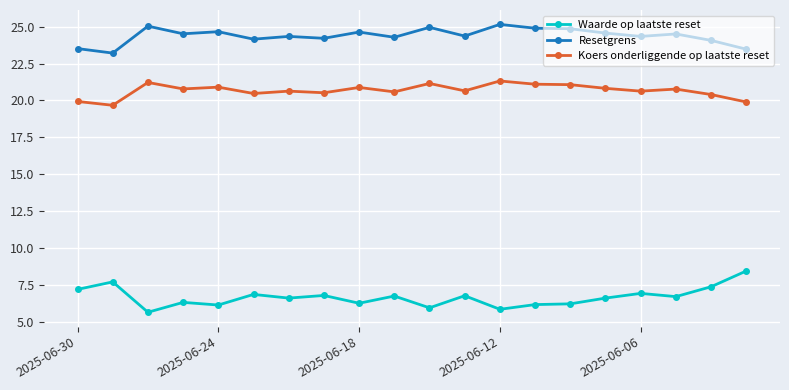

How many lines are shown in the chart?

3